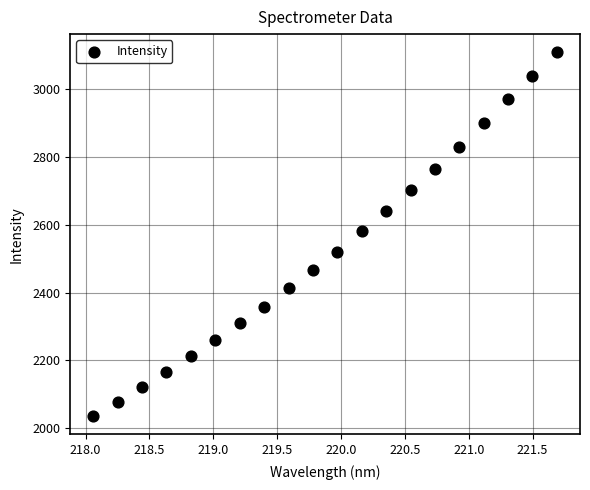

What is the range of X values (max minus min)?

3.6